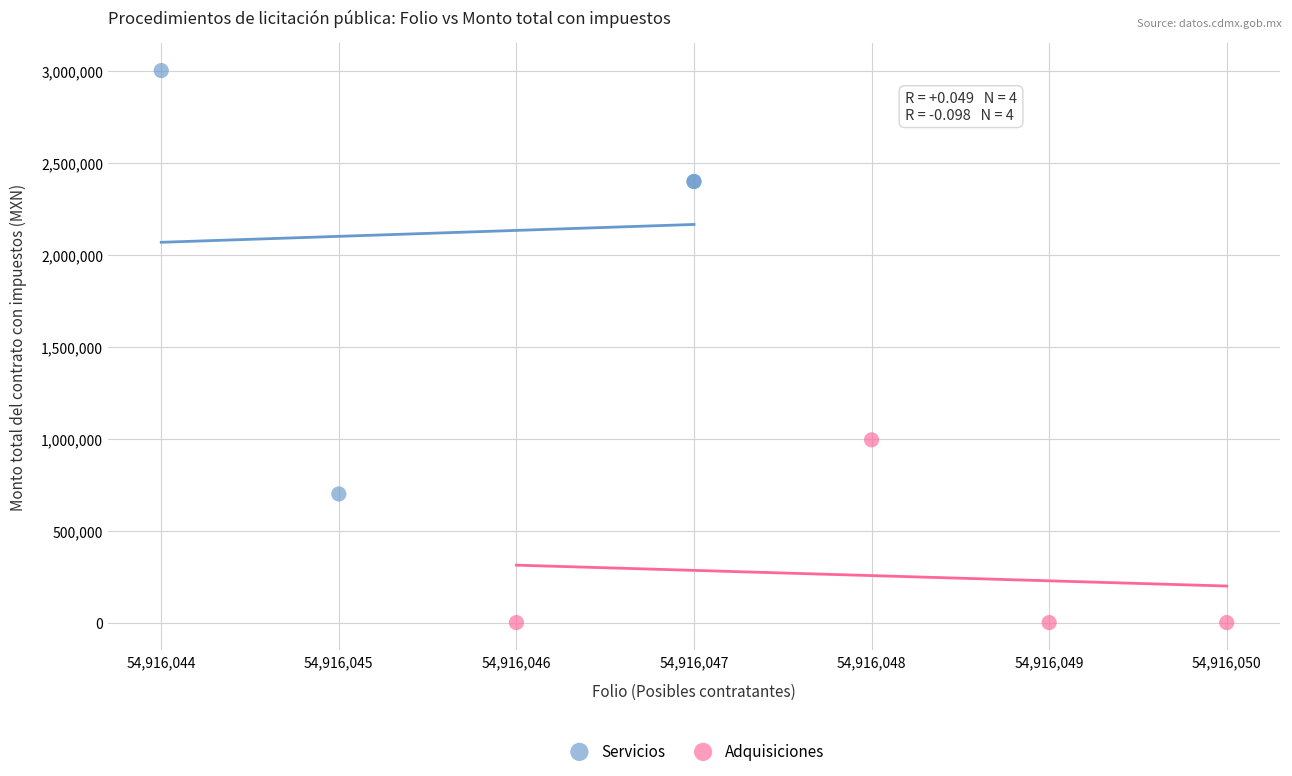

What are all the series names shown in the legend?

Servicios, Adquisiciones